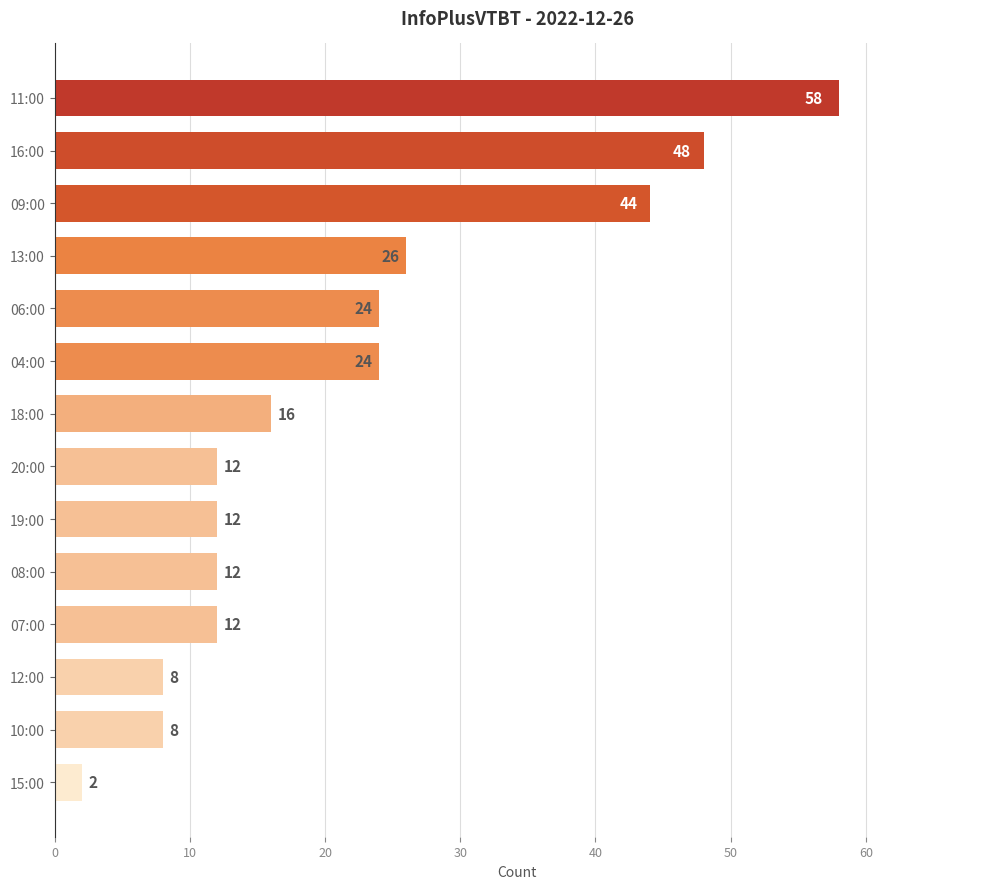

Reading bottom to top, what are all the values shown in this chart?

2	8	8	12	12	12	12	16	24	24	26	44	48	58